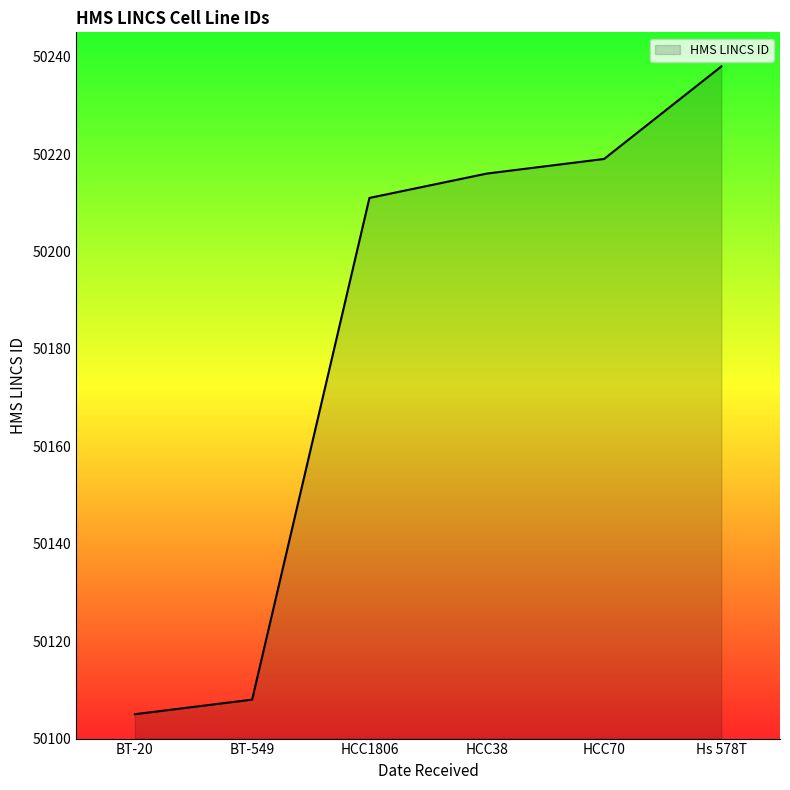

How many values are below 50216?

3